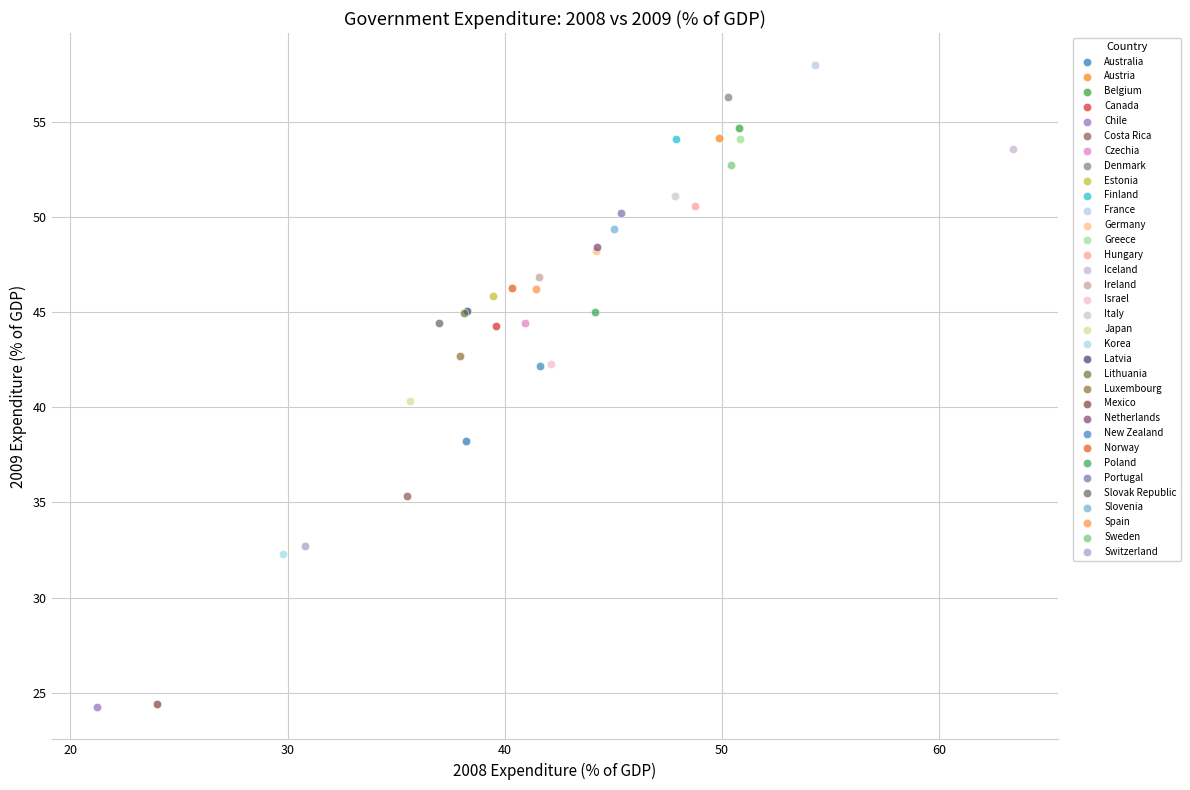

What are all the series names shown in the legend?

Australia, Austria, Belgium, Canada, Chile, Costa Rica, Czechia, Denmark, Estonia, Finland, France, Germany, Greece, Hungary, Iceland, Ireland, Israel, Italy, Japan, Korea, Latvia, Lithuania, Luxembourg, Mexico, Netherlands, New Zealand, Norway, Poland, Portugal, Slovak Republic, Slovenia, Spain, Sweden, Switzerland